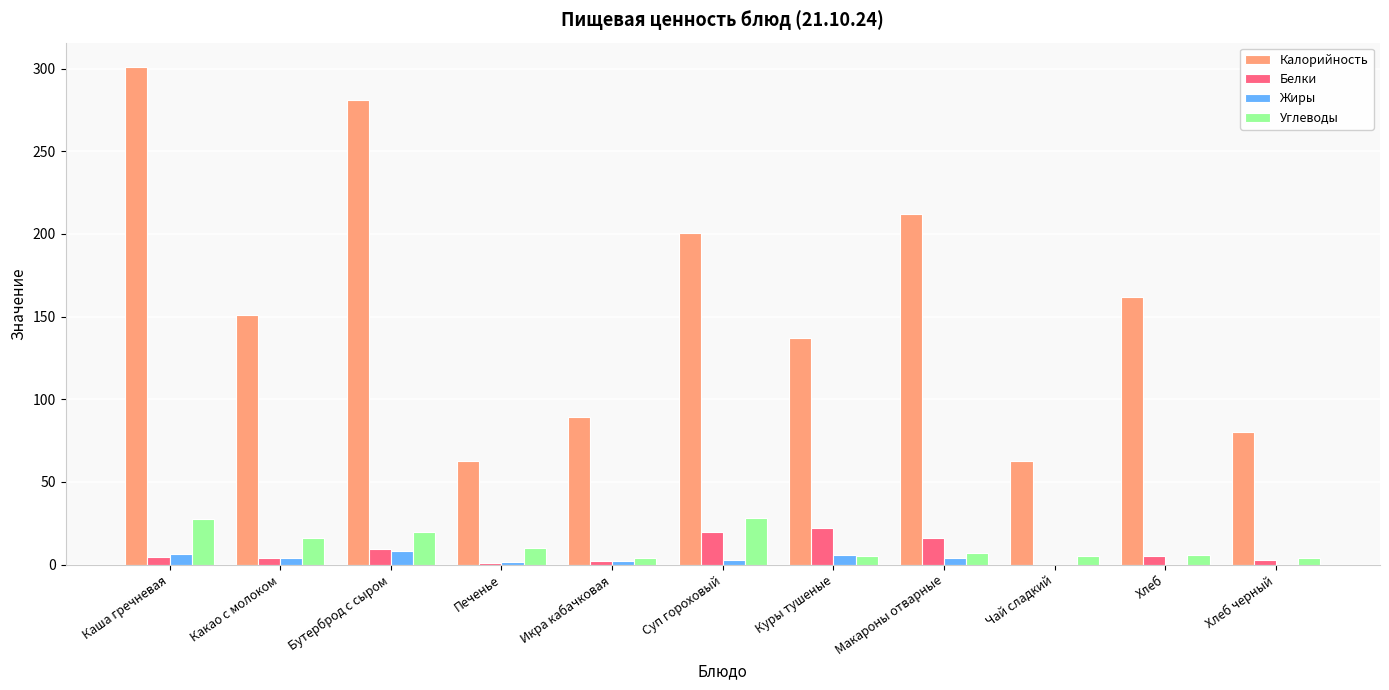

Which series has the largest total across all categories?

Калорийность